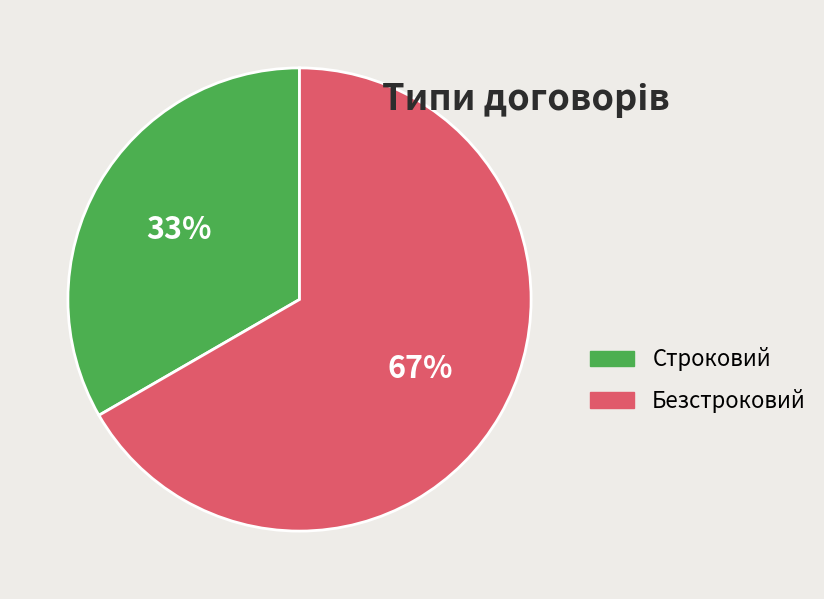

Between Строковий and Безстроковий, which is larger?

Безстроковий